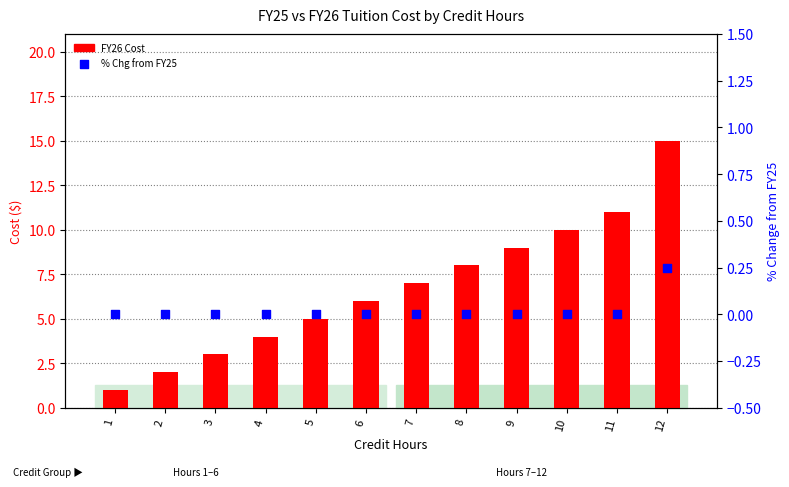

At how many categories does at least one series exceed 8?

4